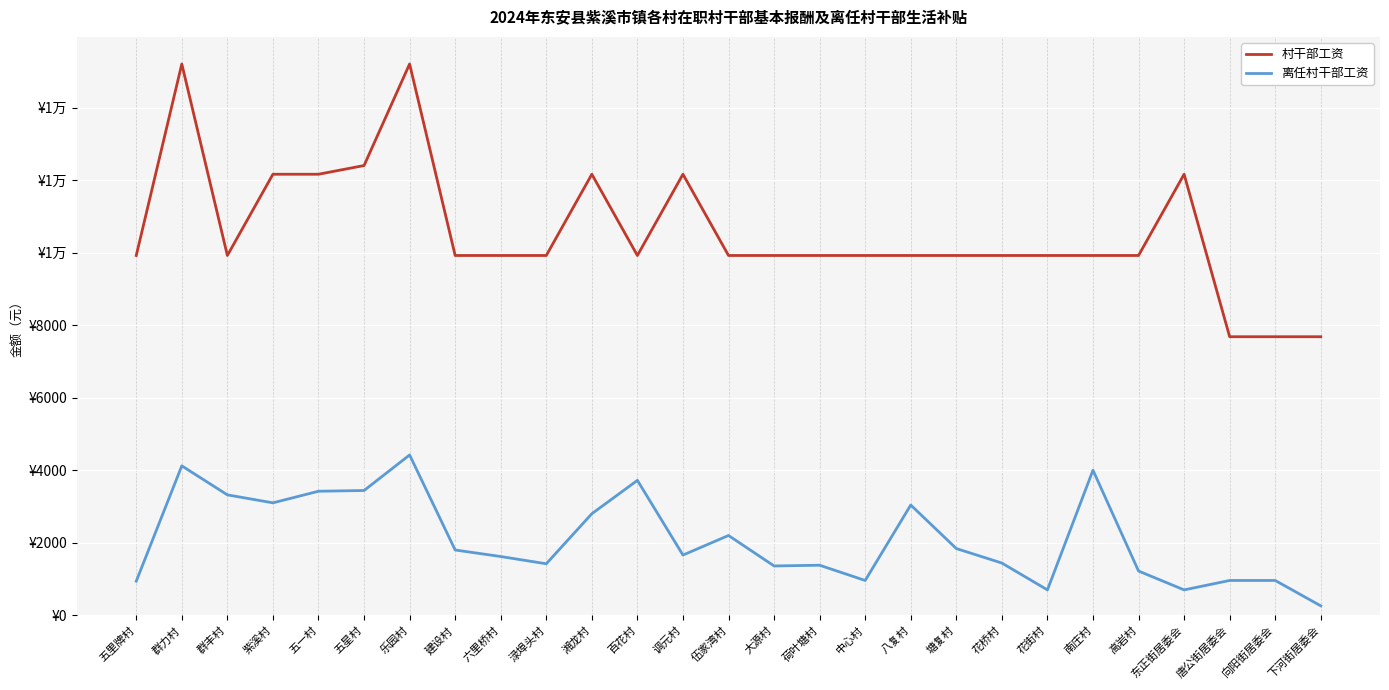

What position from the left is 群力村?

2